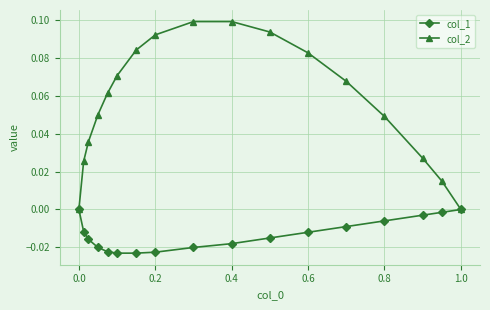

Rank the series by their maximum value, from lowest to highest.

col_1, col_2